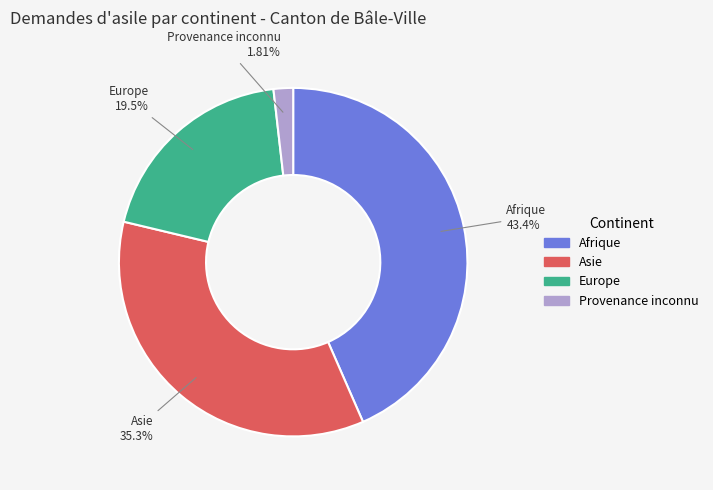

Approximately how many times larger is the value at Afrique compared to Asie?

1.2